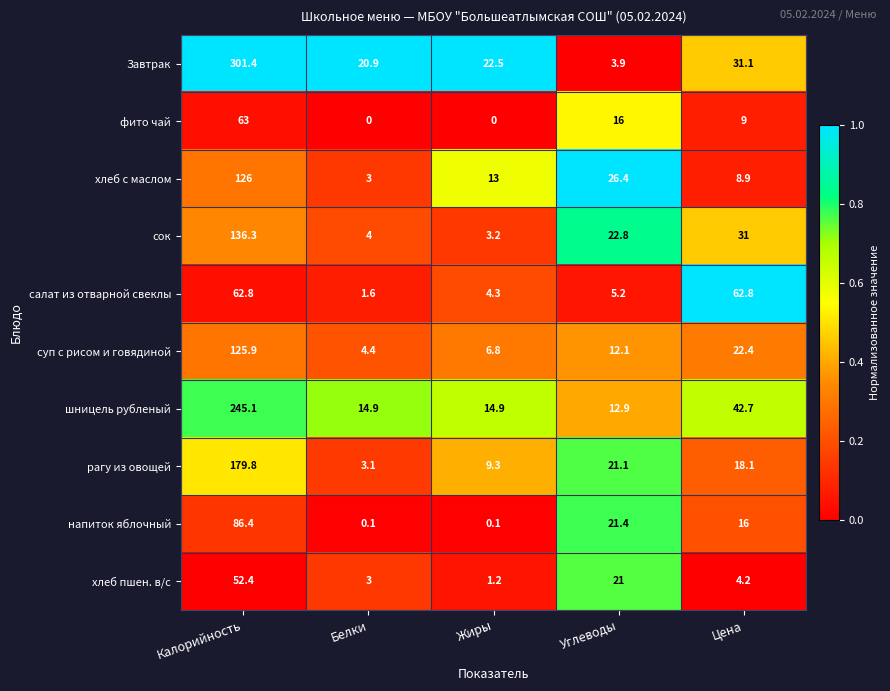

The value of хлеб с маслом at Цена is 4.4. True or false?

False